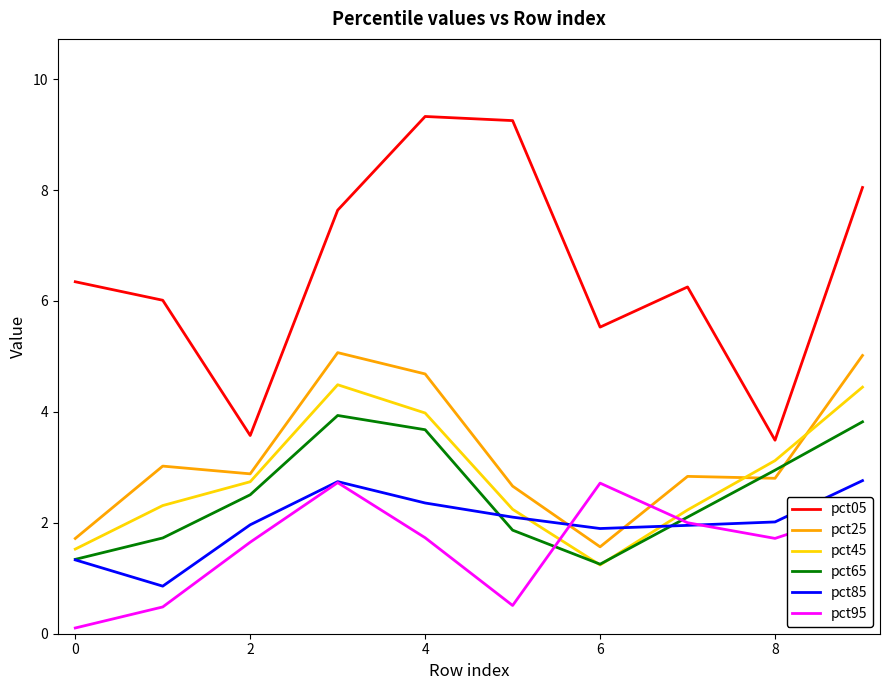

True or false: pct05 and pct65 cross at least once.

False